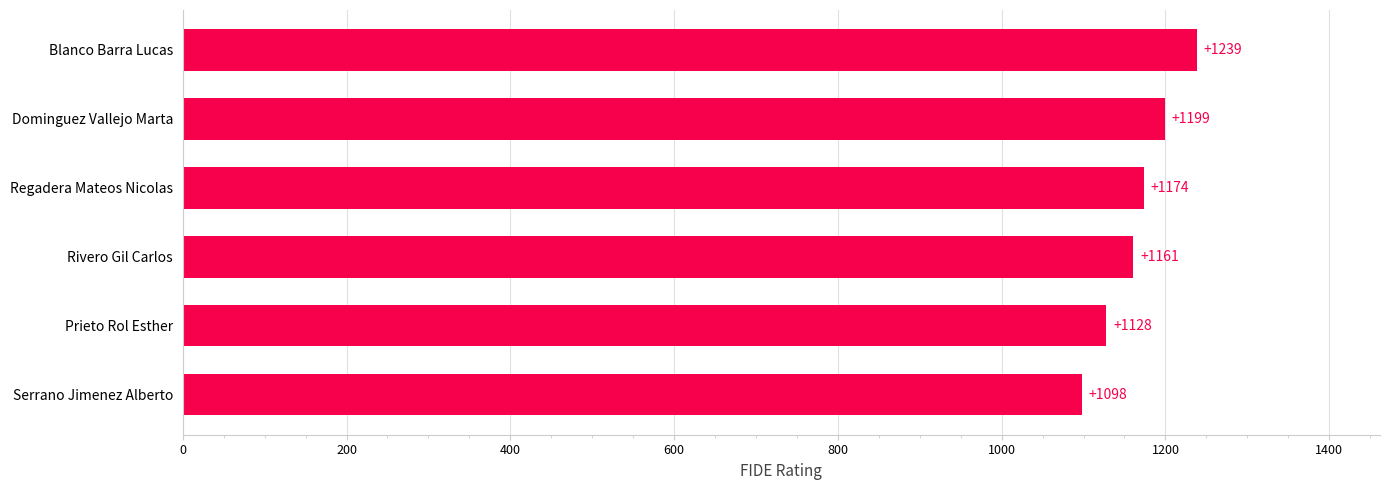

How many data points are less than 1174?

3